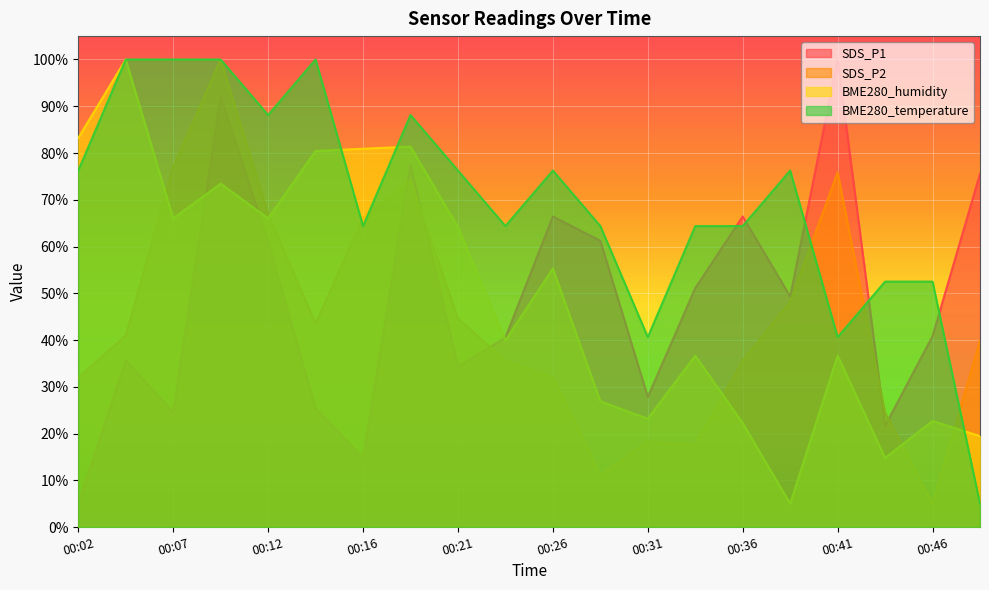

Reading left to right, transcribe all the data shown in this chart.

SDS_P1: 00:02=5.0	00:04=35.6	00:07=24.6	00:09=92.2	00:12=60.9	00:14=25.4	00:16=14.8	00:19=77.5	00:21=34.3	00:24=40.5	00:26=66.4	00:29=61.2	00:31=27.8	00:34=51.1	00:36=66.4	00:38=49.3	00:41=100.0	00:43=21.6	00:46=40.8	00:48=75.6
SDS_P2: 00:02=32.0	00:04=41.0	00:07=77.0	00:09=100.0	00:12=66.9	00:14=43.5	00:16=66.2	00:19=74.1	00:21=44.6	00:24=35.6	00:26=32.0	00:29=11.1	00:31=18.3	00:34=17.6	00:36=35.6	00:38=48.2	00:41=75.9	00:43=24.4	00:46=5.0	00:48=39.9
BME280_humidity: 00:02=83.2	00:04=100.0	00:07=66.0	00:09=73.5	00:12=66.0	00:14=80.4	00:16=80.9	00:19=81.4	00:21=64.1	00:24=39.9	00:26=55.3	00:29=26.9	00:31=23.2	00:34=36.7	00:36=22.2	00:38=5.0	00:41=36.7	00:43=14.8	00:46=22.7	00:48=19.4
BME280_temperature: 00:02=76.2	00:04=100.0	00:07=100.0	00:09=100.0	00:12=88.1	00:14=100.0	00:16=64.4	00:19=88.1	00:21=76.2	00:24=64.4	00:26=76.2	00:29=64.4	00:31=40.6	00:34=64.4	00:36=64.4	00:38=76.2	00:41=40.6	00:43=52.5	00:46=52.5	00:48=5.0